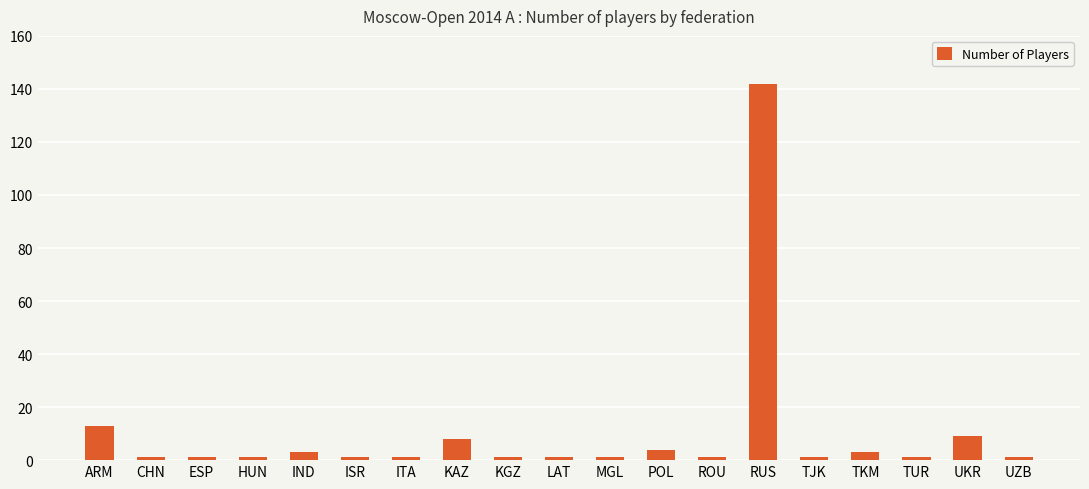

What is the minimum value shown in the chart?

1